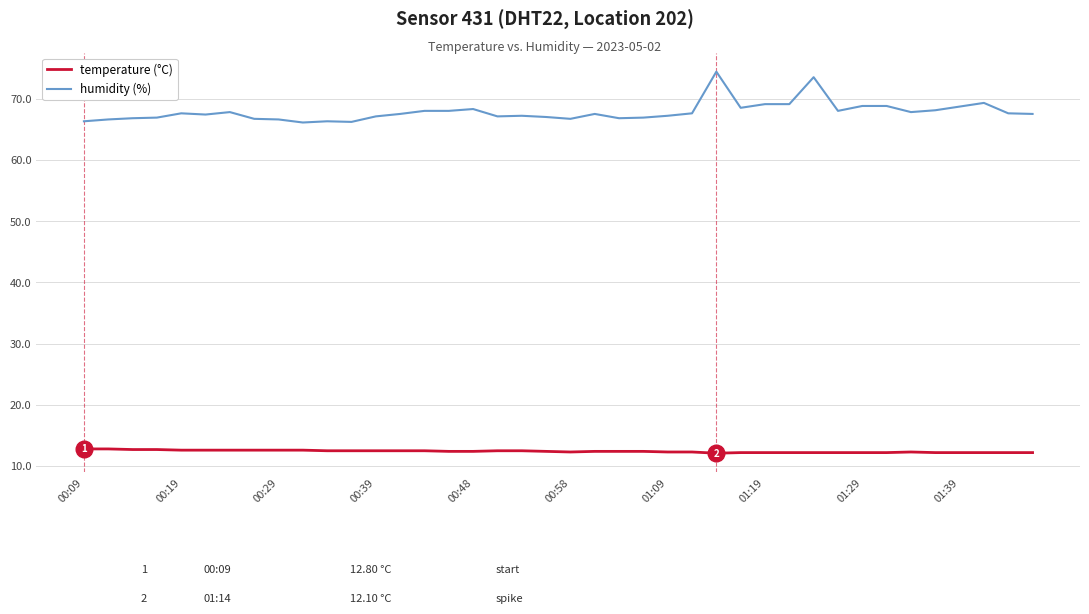

List the series in order of their overall mean, highest first.

humidity (%), temperature (°C)